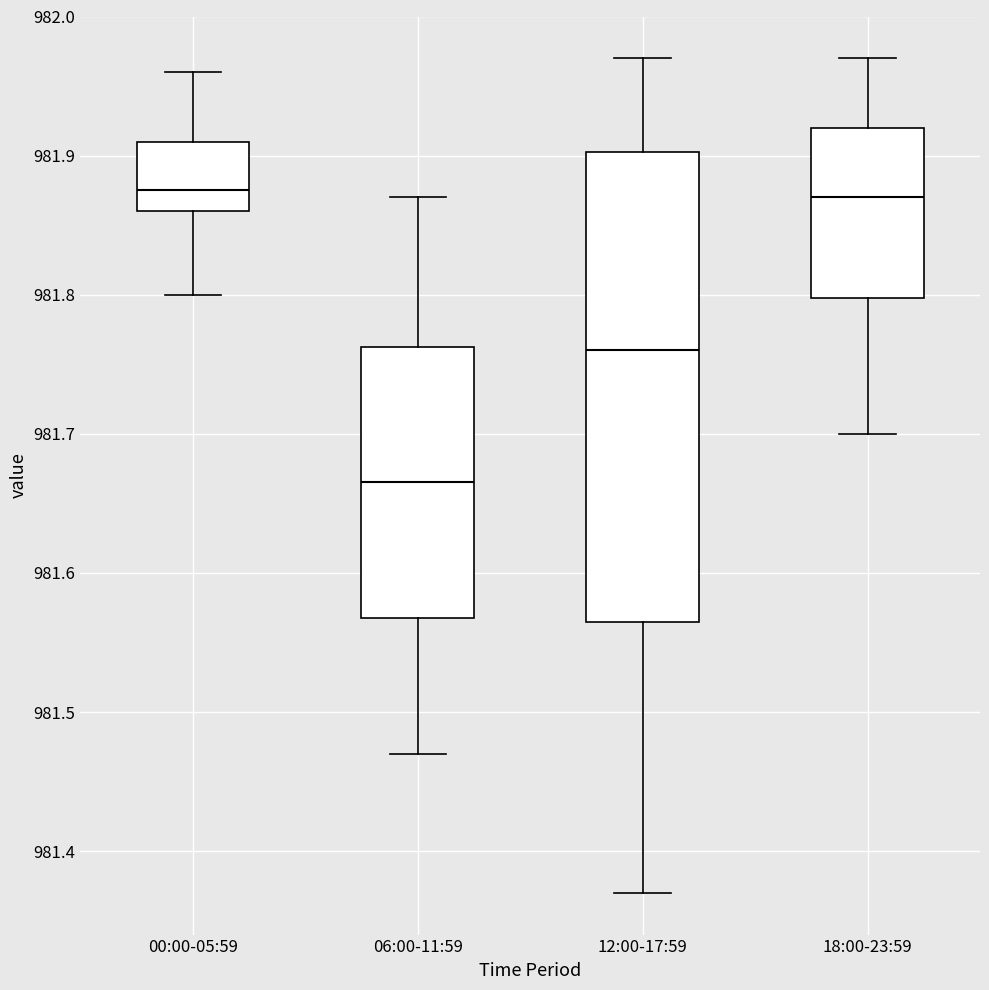

Comparing the boxes themselves (not the whiskers), which one is the tallest?

12:00-17:59